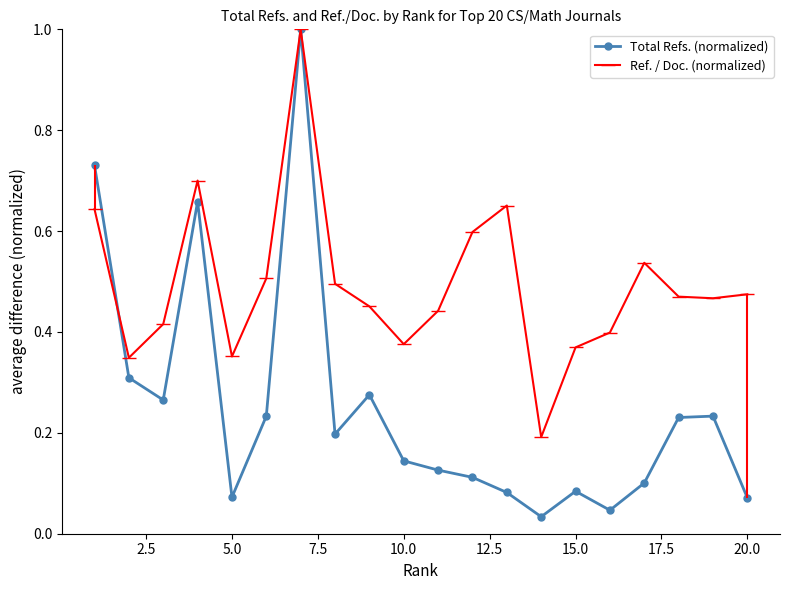

True or false: Total Refs. (normalized) has more than 2 interior local peaks.

True